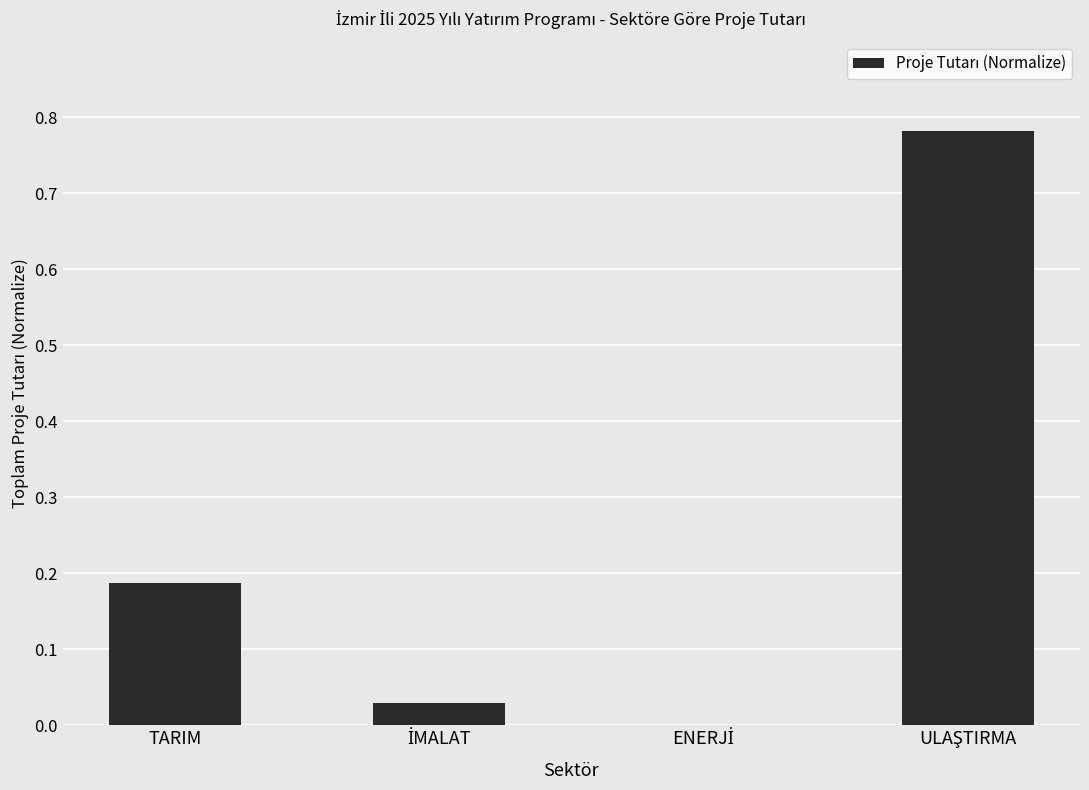

Which label corresponds to the smallest value in the chart?

ENERJİ